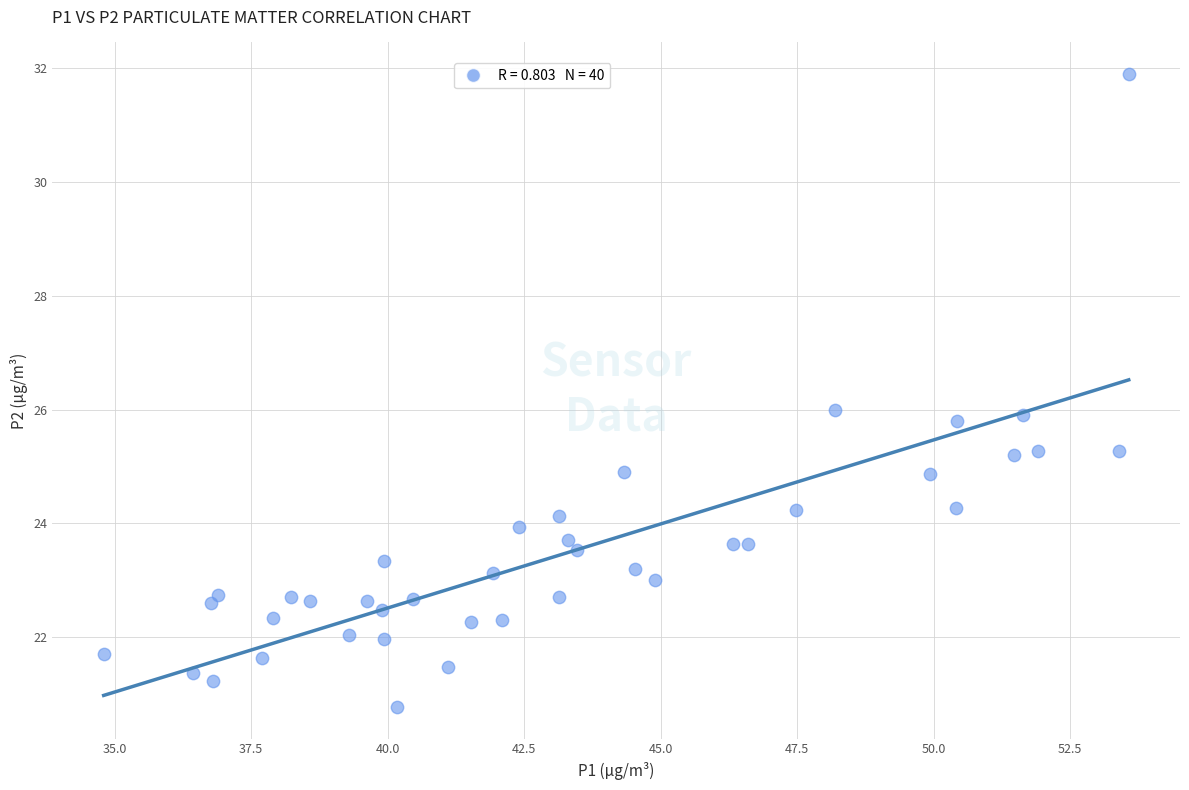

What is the range of X values (max minus min)?

18.8